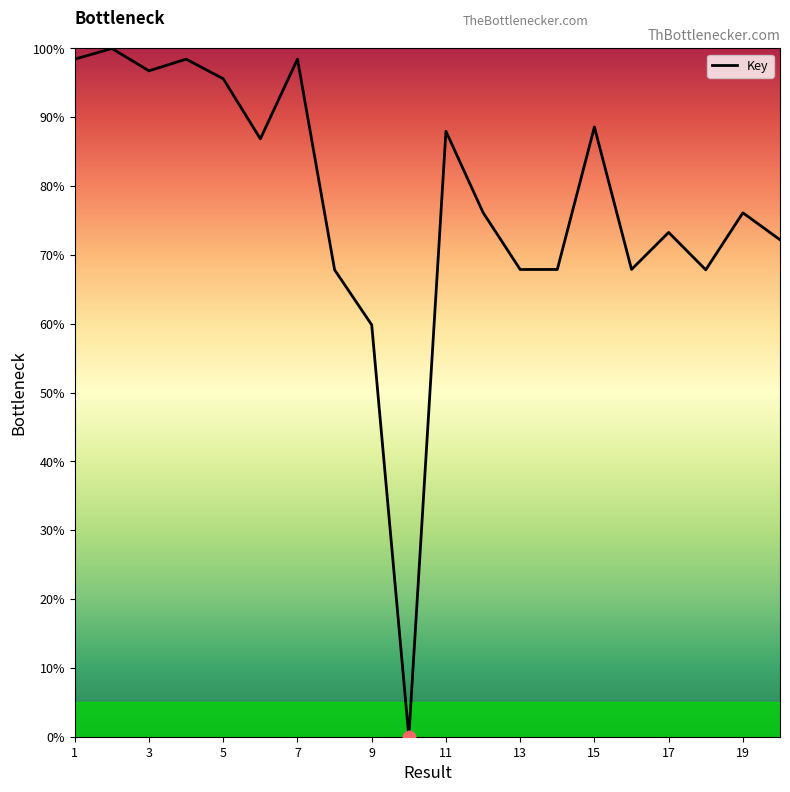

What is the difference between the maximum and minimum values?

100.0